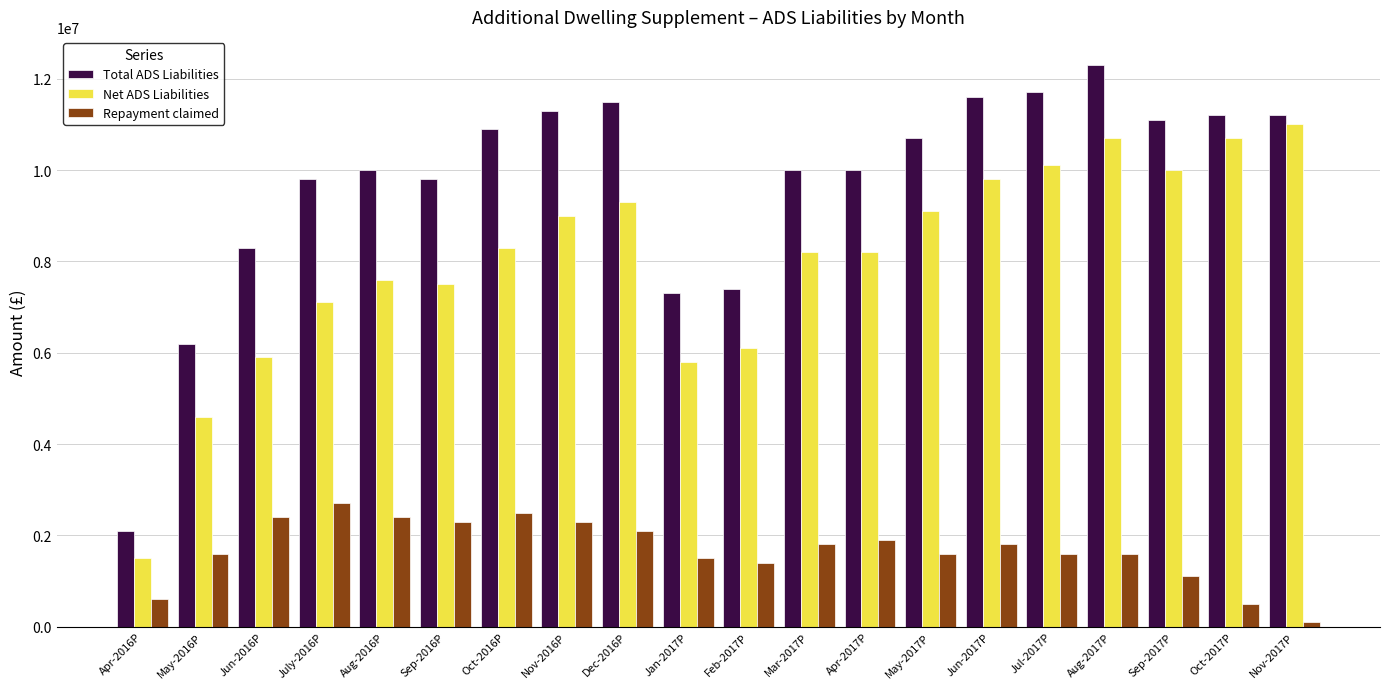

At which category is the sum across all series the highest?

Aug-2017P